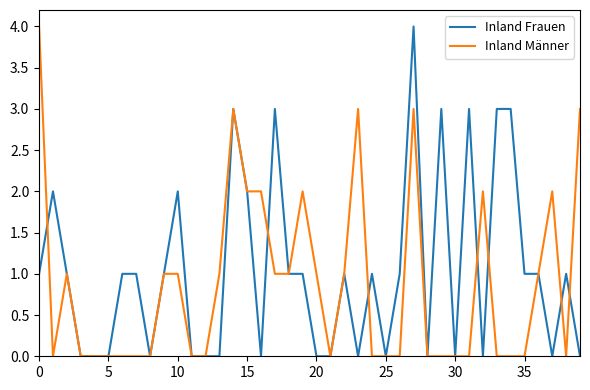

What is the highest value of the Inland Frauen series?

4